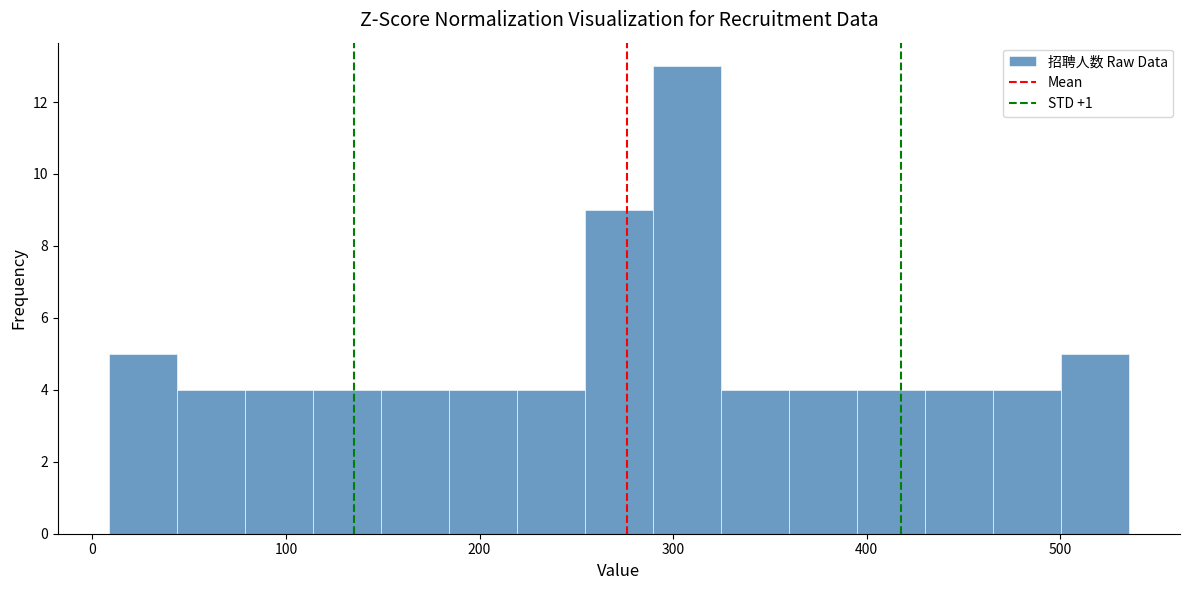

Around what value on the x-axis is the tallest bar? Give the approximate position of its centre, as read against the axis.

310